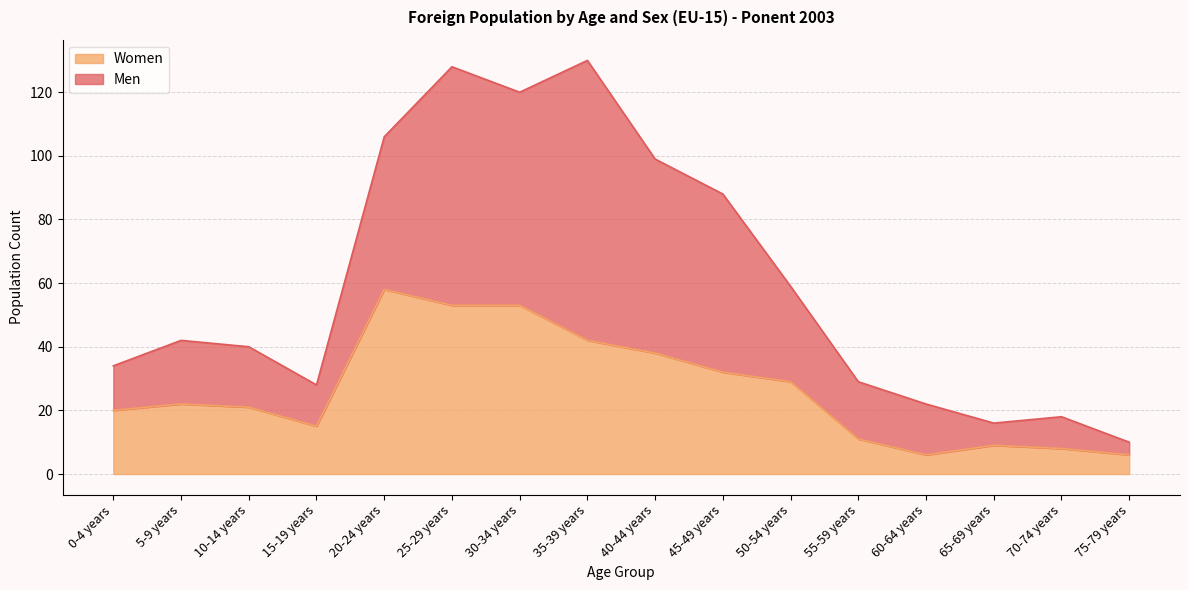

Reading right to left, what are all the values shown in this chart?

75-79 years=6	70-74 years=8	65-69 years=9	60-64 years=6	55-59 years=11	50-54 years=29	45-49 years=32	40-44 years=38	35-39 years=42	30-34 years=53	25-29 years=53	20-24 years=58	15-19 years=15	10-14 years=21	5-9 years=22	0-4 years=20